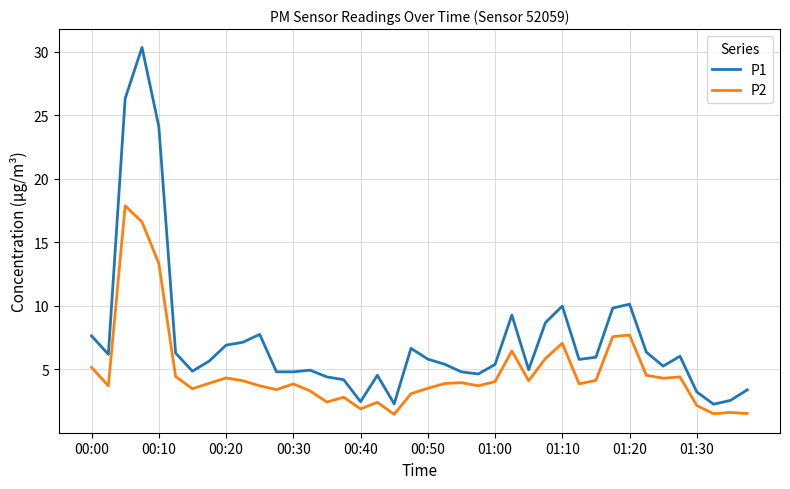

Which series has the widest spread of values?

P1